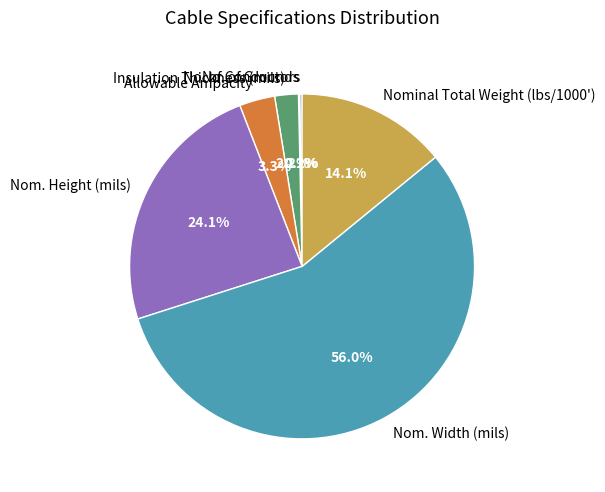

Is Allowable Ampacity the majority of the pie?

No